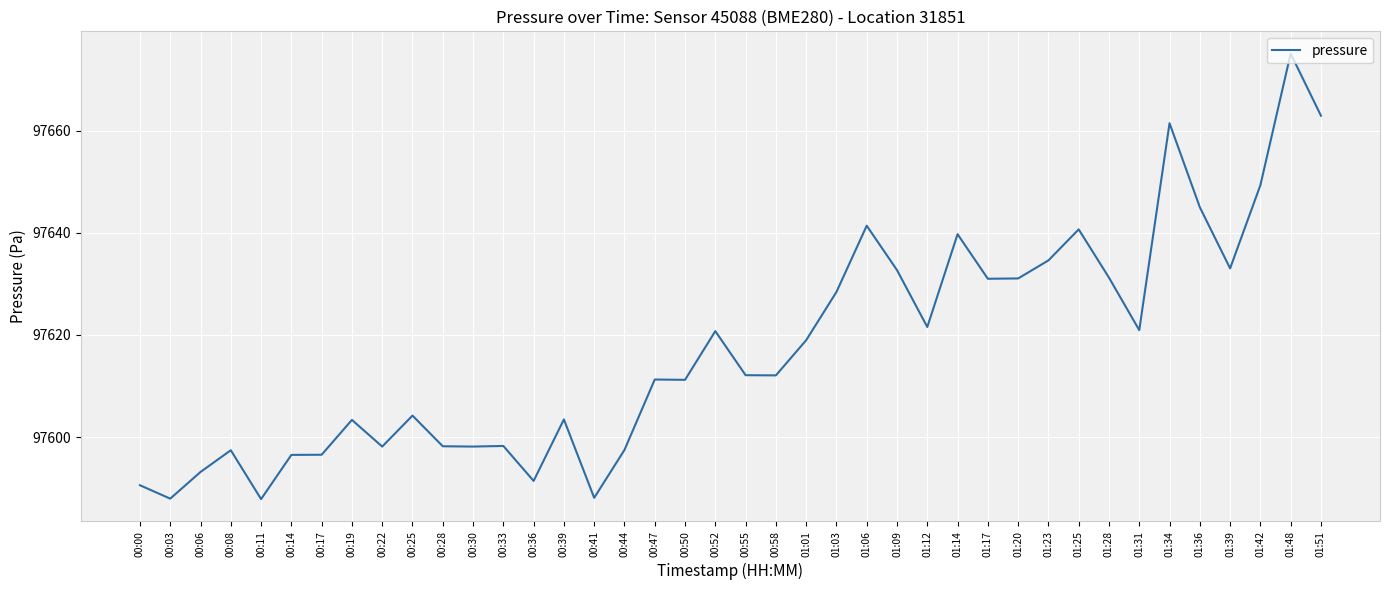

What position from the left is 01:17?

29